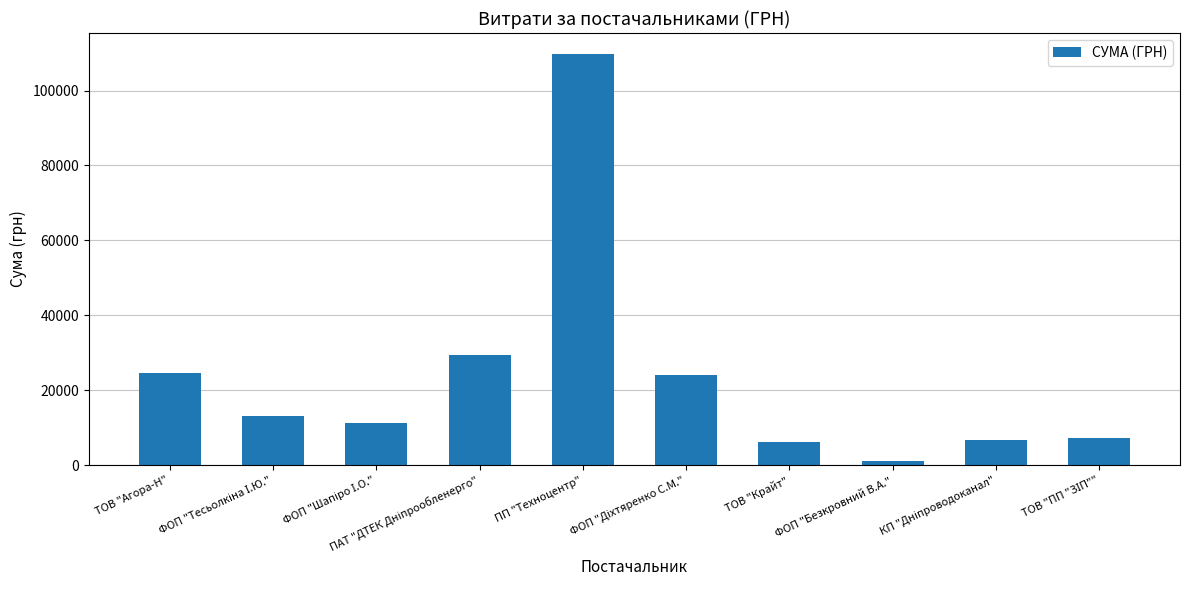

How many series are shown in this chart?

1